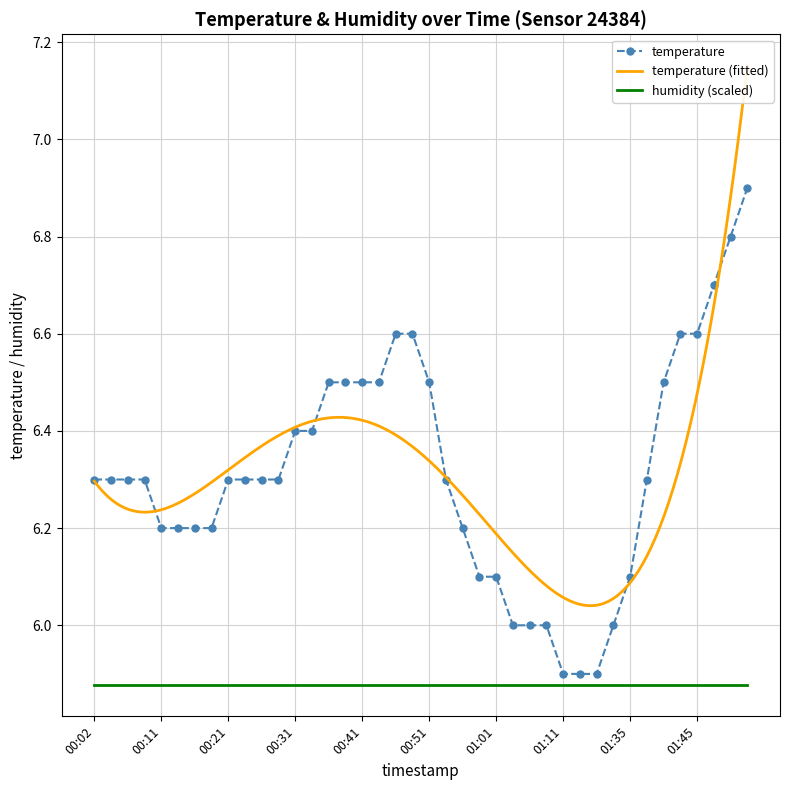

Which label corresponds to the largest value in the chart?

01:53